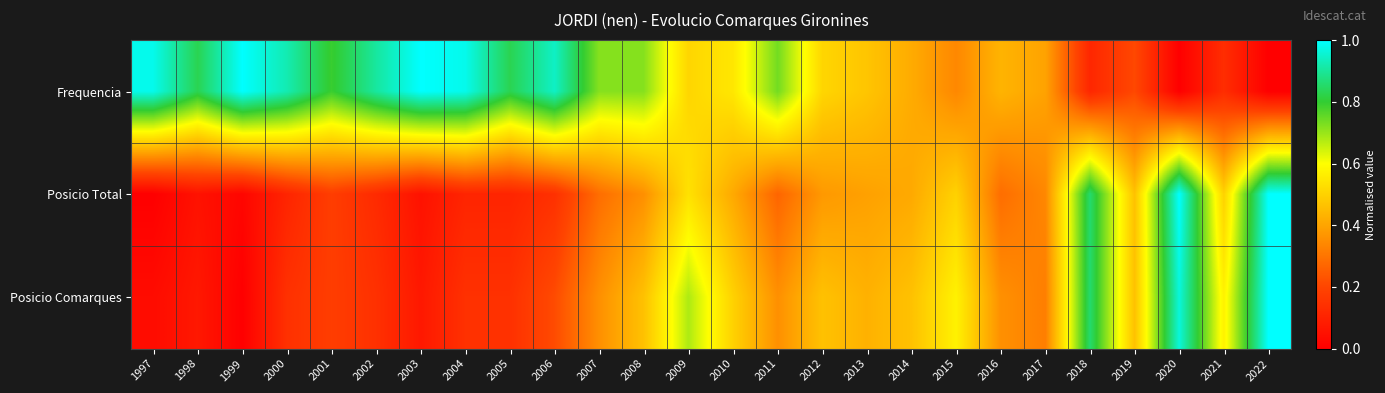

At how many categories does at least one series exceed 0?

26